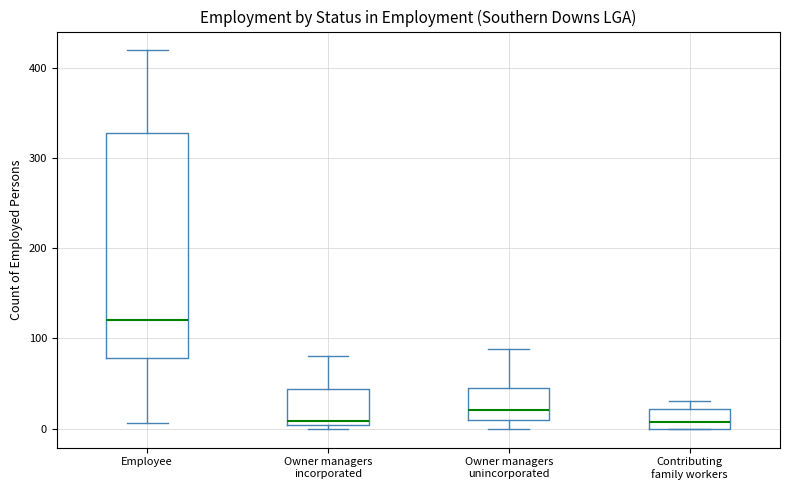

Reading left to right, read every box against the y-axis: the position of its median line, the range the box covers, and the ends of its whiskers. The values are not printed on the chart, so give them approximately, as read against the axis.

Employee: median 120, box 80 to 330, whiskers 10 to 420
Owner managers incorporated: median 10, box 0 to 40, whiskers 0 (just below the box's lower edge) to 80
Owner managers unincorporated: median 20, box 10 to 50, whiskers 0 to 90
Contributing family workers: median 10, box 0 to 20, whiskers 0 to 30